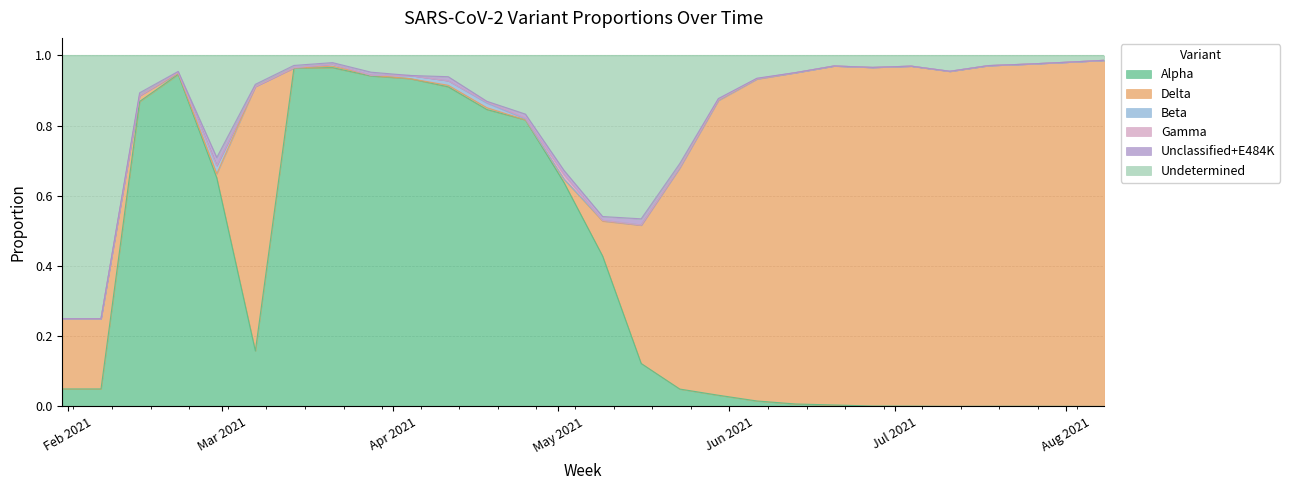

At how many categories does at least one series exceed 0?

28